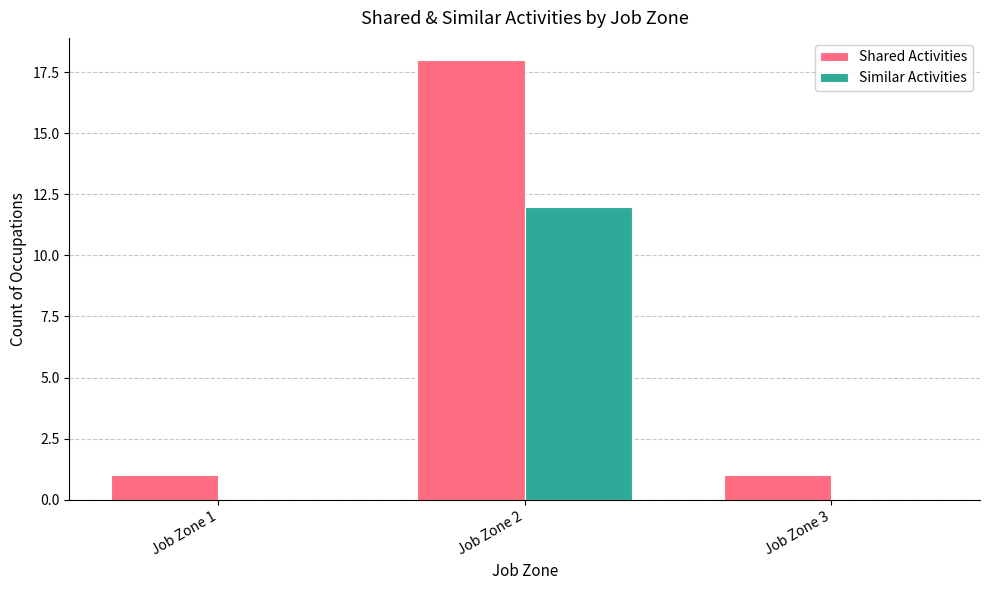

Reading left to right, what are all the values shown in this chart?

Shared Activities: Job Zone 1=1	Job Zone 2=18	Job Zone 3=1
Similar Activities: Job Zone 1=0	Job Zone 2=12	Job Zone 3=0